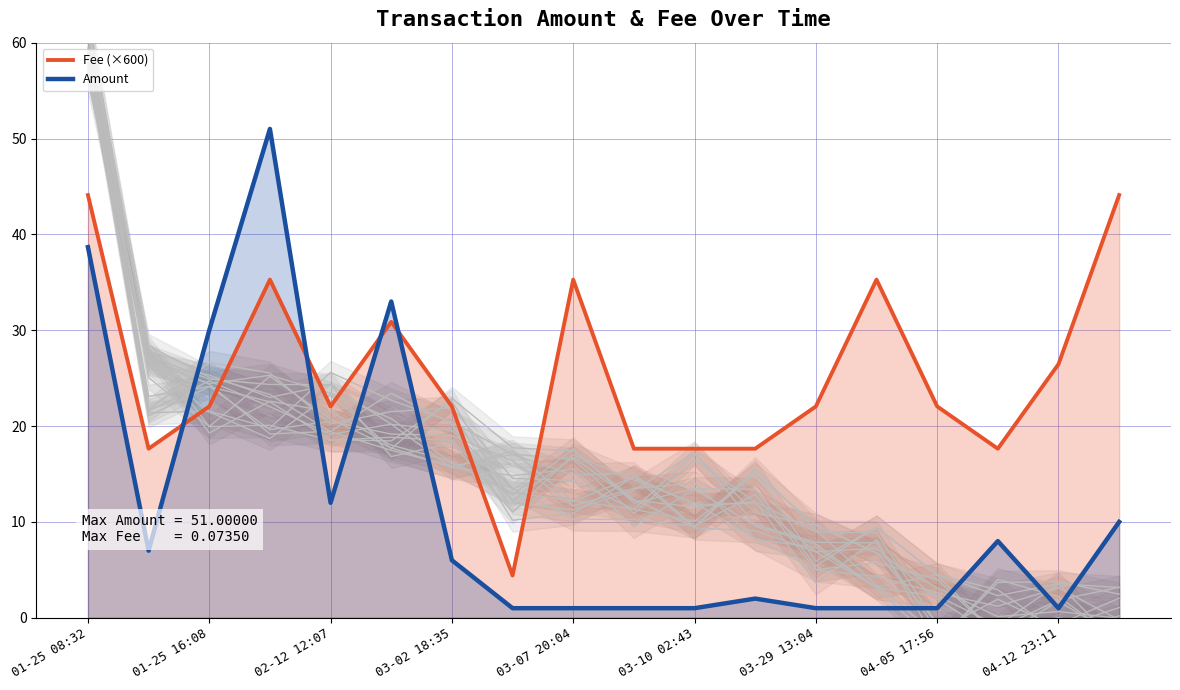

True or false: Fee (×600) and Amount intersect in this chart.

True